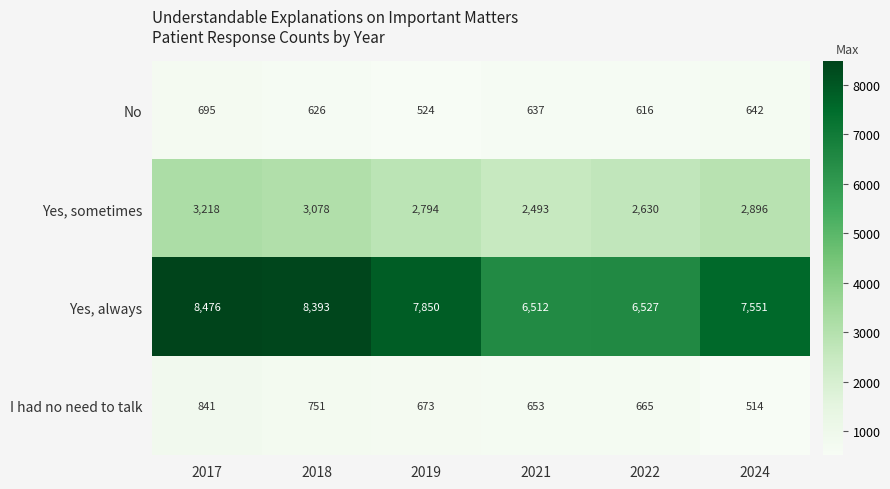

What is the sum of the Yes, always values at 2019 and 2021?

14362